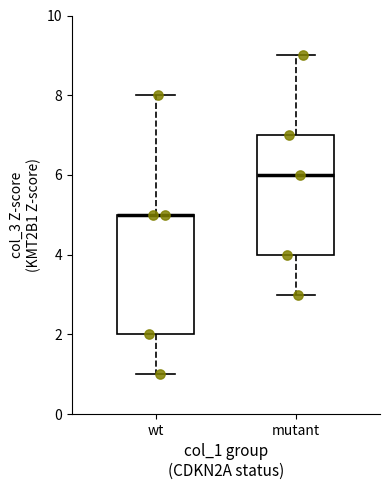

Where does the lower whisker of the box for mutant end on the y-axis? The values are not printed on the chart, so give them approximately, as read against the axis.

3